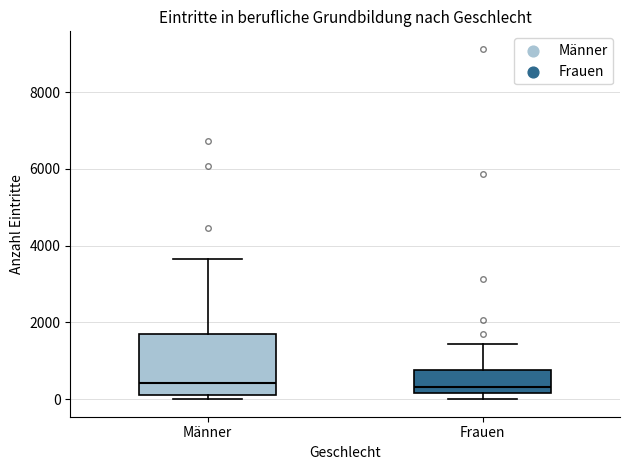

Reading left to right, transcribe this box plot: for each box, give where its median line is, the range the box spans, and where its two whiskers end, as read against the y-axis. The values are not printed on the chart, so give them approximately, as read against the axis.

Männer: median 400, box 0 to 1800, whiskers 0 (just below the box's lower edge) to 3600
Frauen: median 400, box 200 to 800, whiskers 0 to 1400